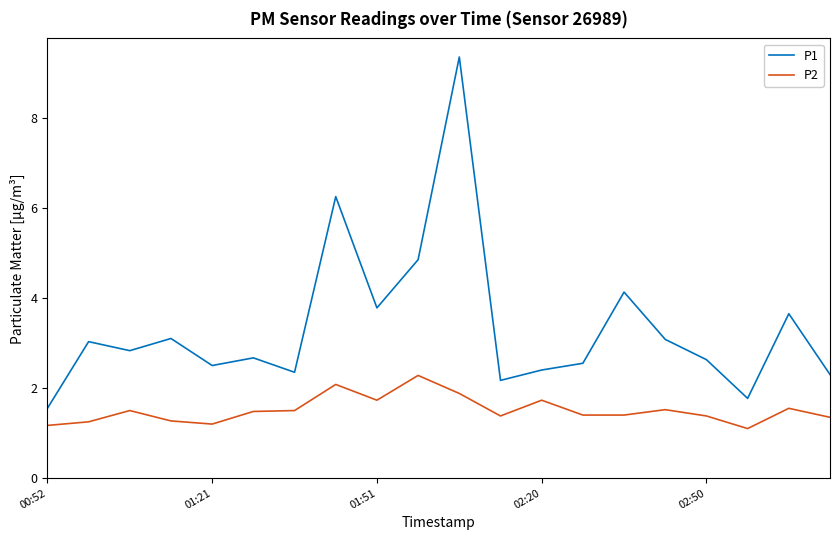

Which series has the largest total across all categories?

P1